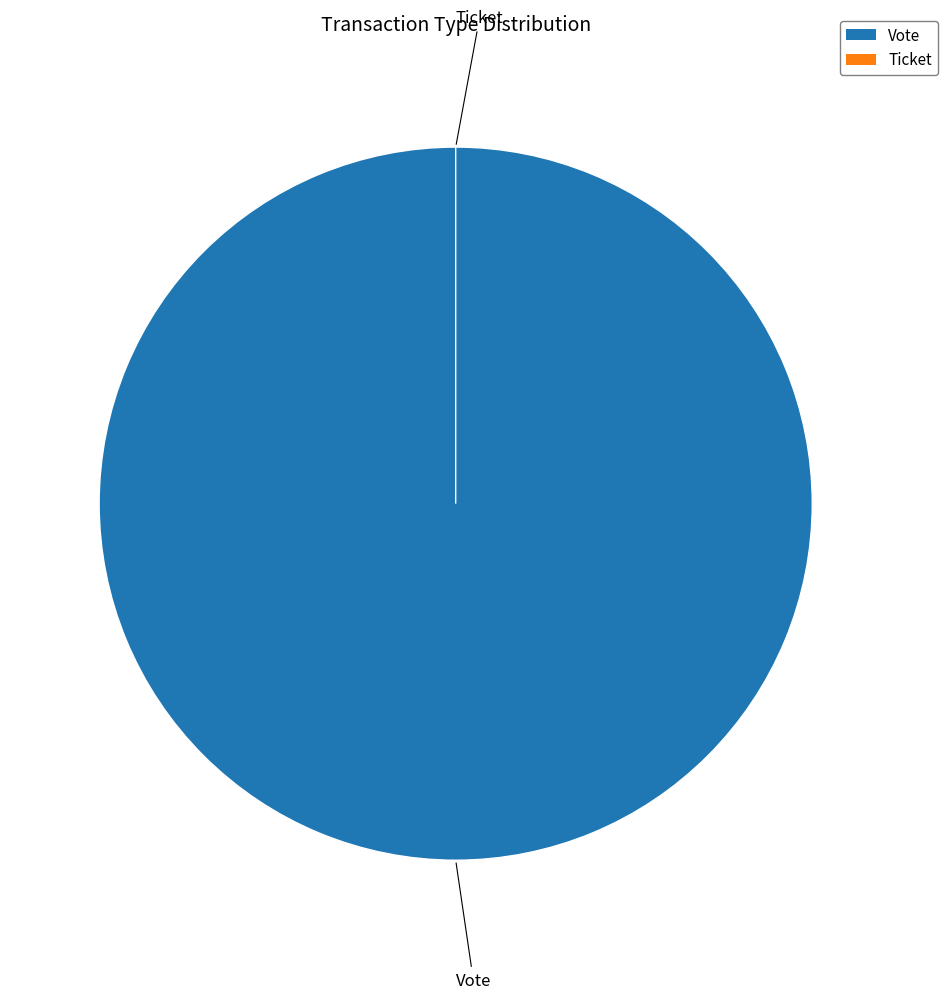

What percentage is NOT represented by Ticket?

100.0%